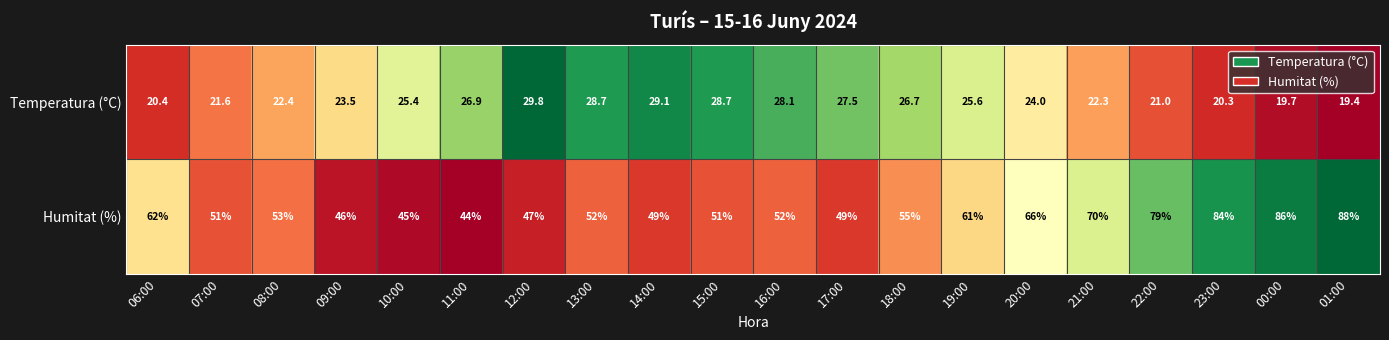

Which series has the largest range (max minus min)?

Humitat (%)